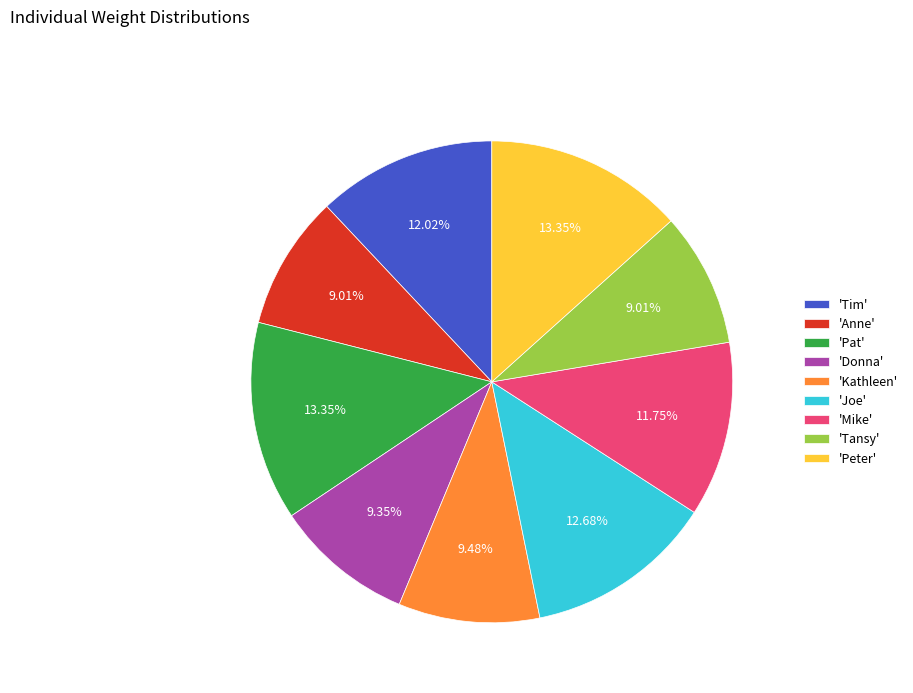

Which has a higher value, 'Anne' or 'Joe'?

'Joe'